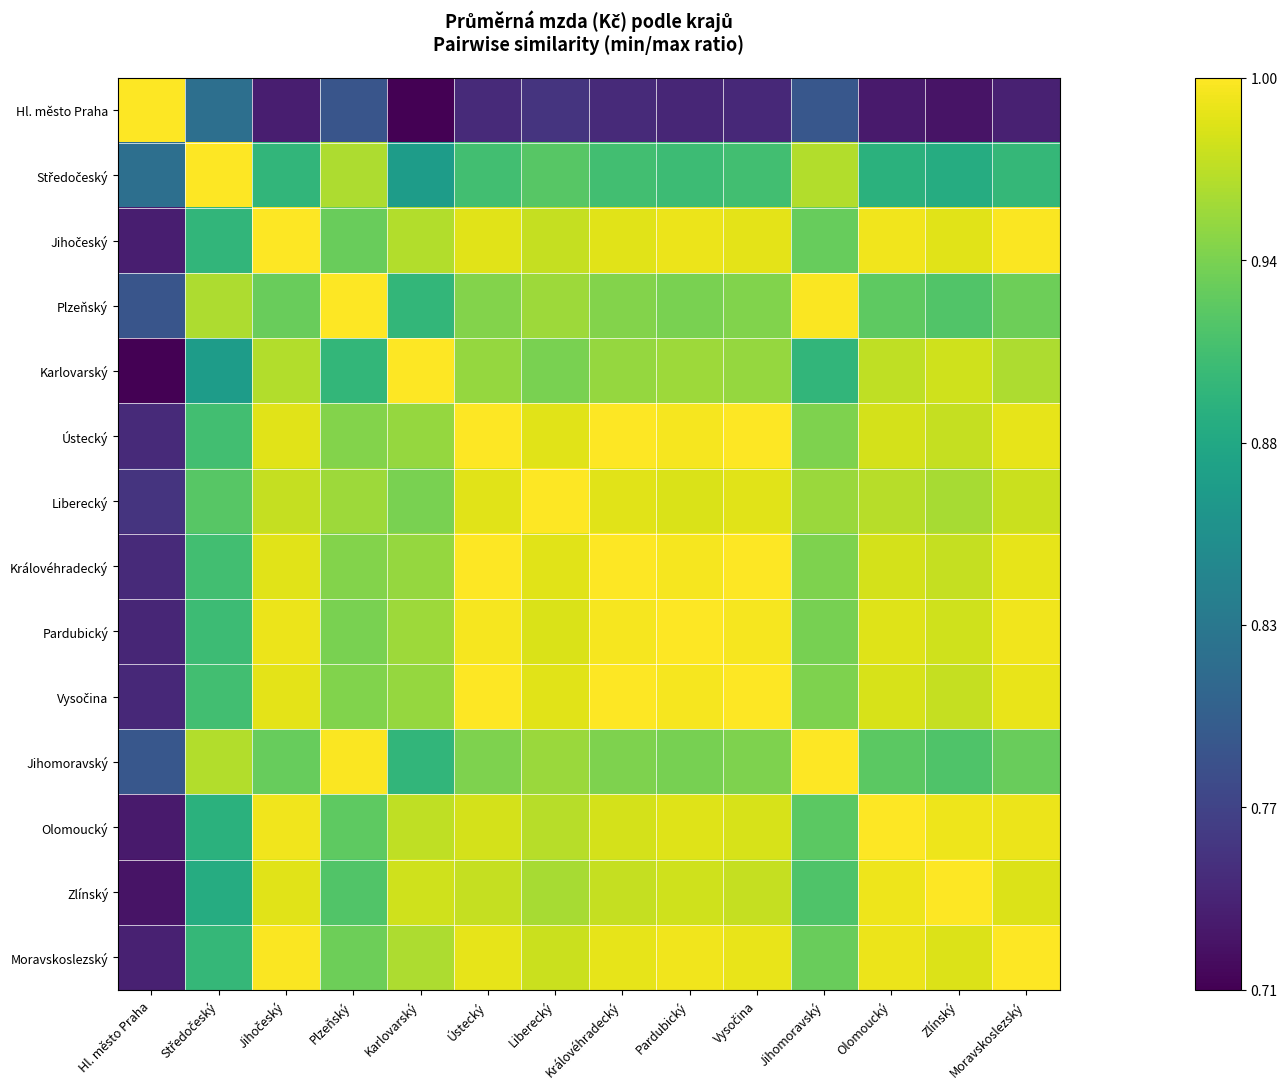

Between Liberecký and Zlínský, which is larger?

Liberecký